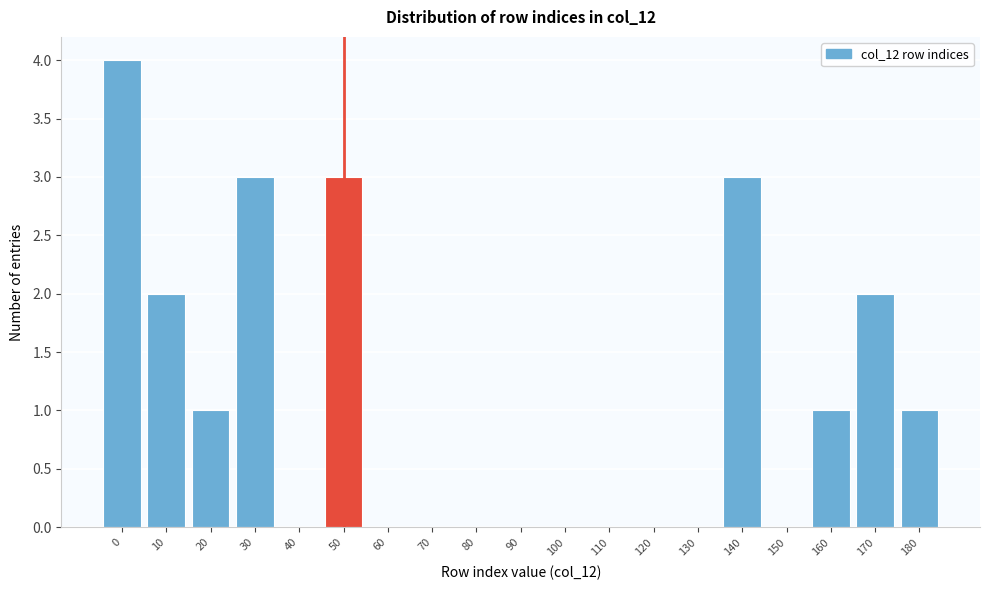

Reading right to left, what are all the values shown in this chart?

180=1	170=2	160=1	150=0	140=3	130=0	120=0	110=0	100=0	90=0	80=0	70=0	60=0	50=3	40=0	30=3	20=1	10=2	0=4